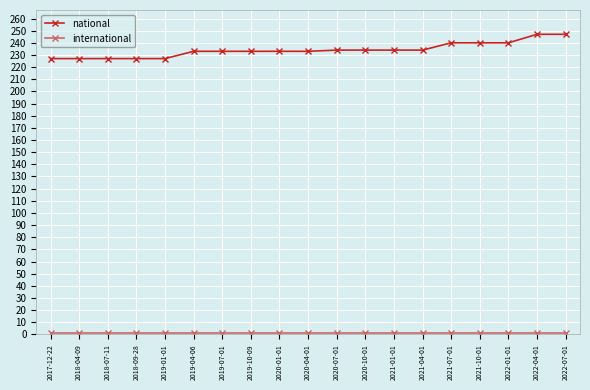

What is the sum of all national values?

4450